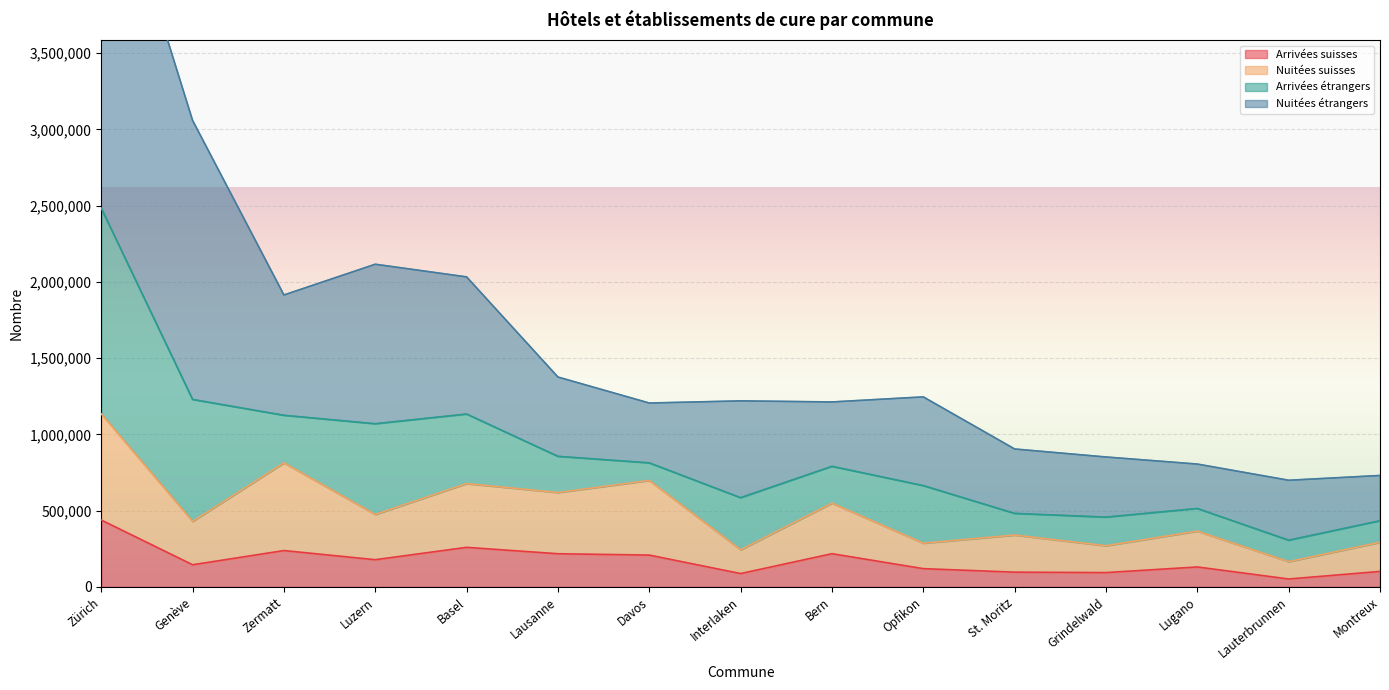

Is it true that Arrivées suisses equals 101218 at Montreux?

True